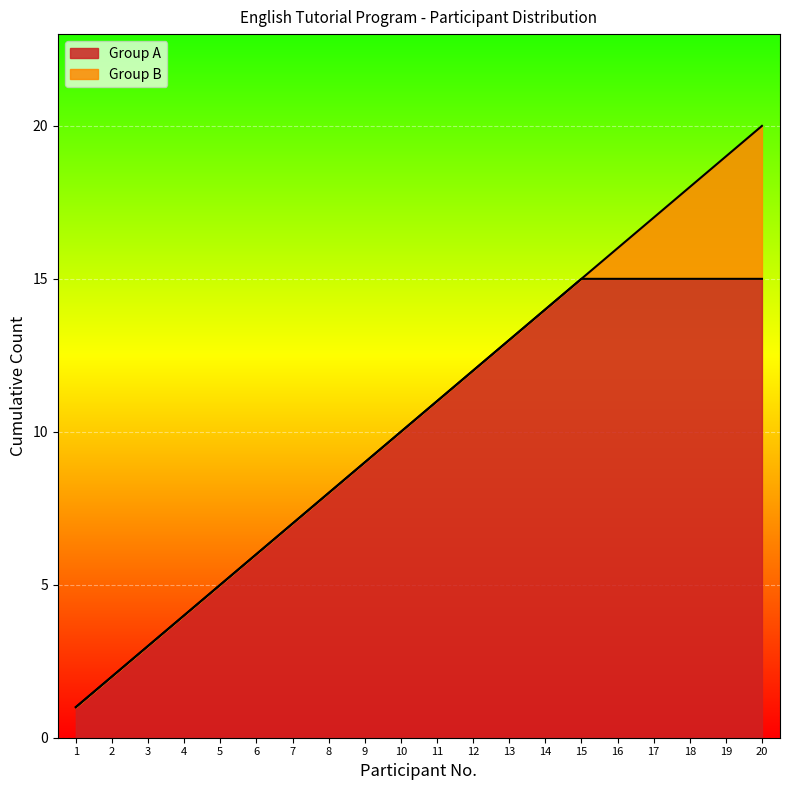

List the labels in order of value, smallest first.

1, 2, 3, 4, 5, 6, 7, 8, 9, 10, 11, 12, 13, 14, 15, 16, 17, 18, 19, 20